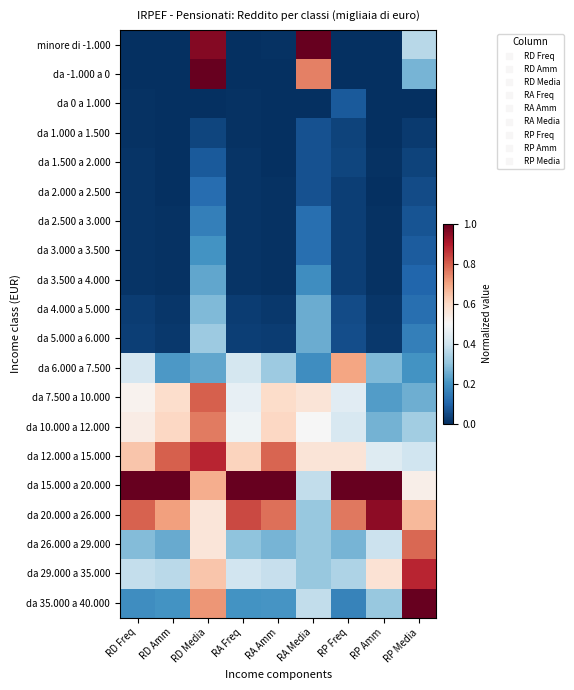

How many categories are shown in the chart?

9